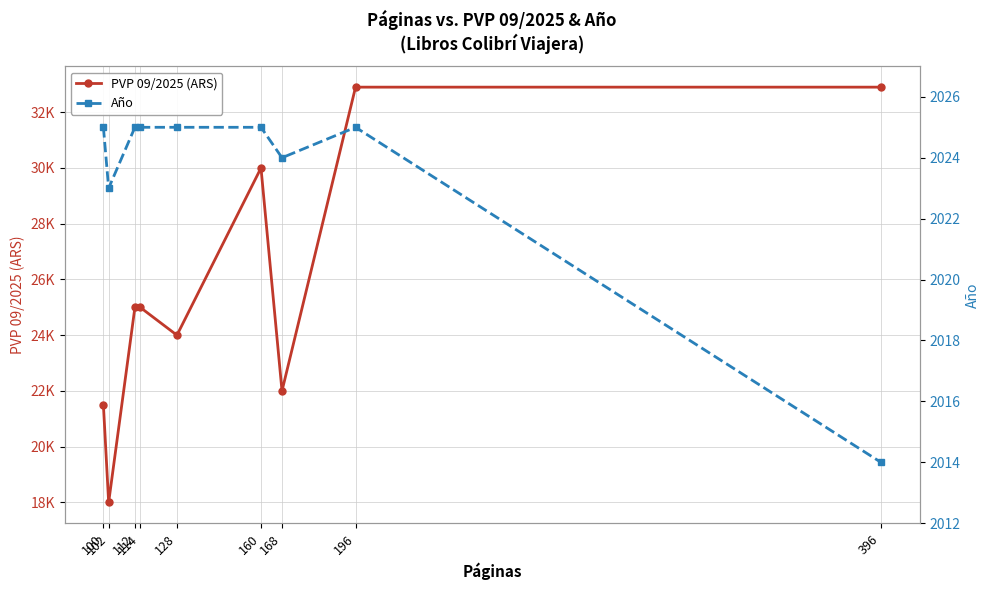

Reading left to right, extract all data points from this chart.

PVP 09/2025 (ARS): 21500	18000	25000	25000	24000	30000	22000	32900	32900
Año: 2025	2023	2025	2025	2025	2025	2024	2025	2014